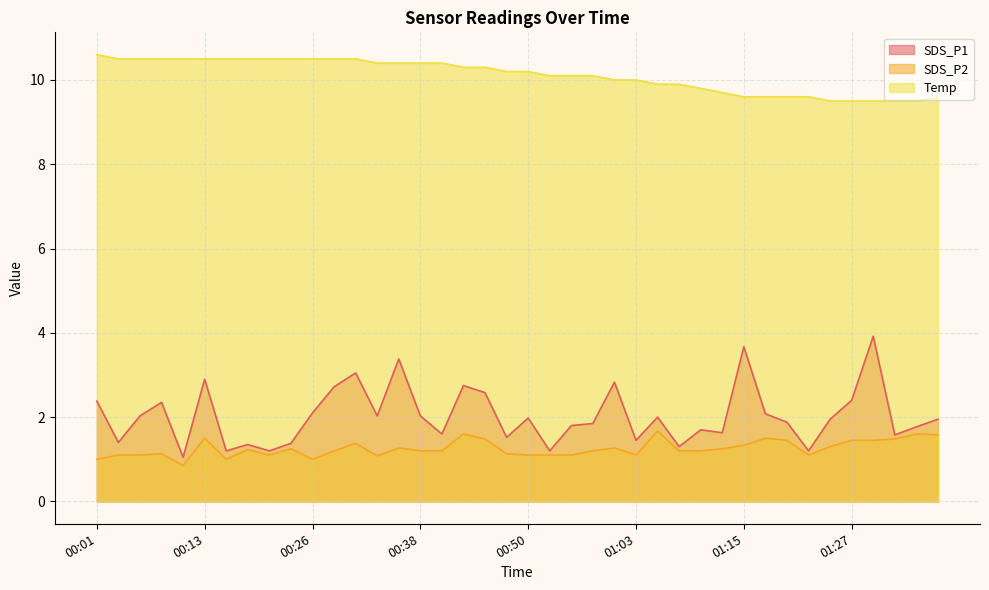

Reading left to right, what are all the values shown in this chart?

SDS_P1: 2.4	1.4	2.0	2.4	1.1	2.9	1.2	1.4	1.2	1.4	2.1	2.7	3.0	2.0	3.4	2.0	1.6	2.8	2.6	1.5	2.0	1.2	1.8	1.9	2.8	1.4	2.0	1.3	1.7	1.6	3.7	2.1	1.9	1.2	1.9	2.4	3.9	1.6	1.8	1.9
SDS_P2: 1.0	1.1	1.1	1.1	0.8	1.5	1.0	1.2	1.1	1.2	1.0	1.2	1.4	1.1	1.3	1.2	1.2	1.6	1.5	1.1	1.1	1.1	1.1	1.2	1.3	1.1	1.7	1.2	1.2	1.2	1.3	1.5	1.4	1.1	1.3	1.4	1.4	1.5	1.6	1.6
Temp: 10.6	10.5	10.5	10.5	10.5	10.5	10.5	10.5	10.5	10.5	10.5	10.5	10.5	10.4	10.4	10.4	10.4	10.3	10.3	10.2	10.2	10.1	10.1	10.1	10.0	10.0	9.9	9.9	9.8	9.7	9.6	9.6	9.6	9.6	9.5	9.5	9.5	9.5	9.5	9.6